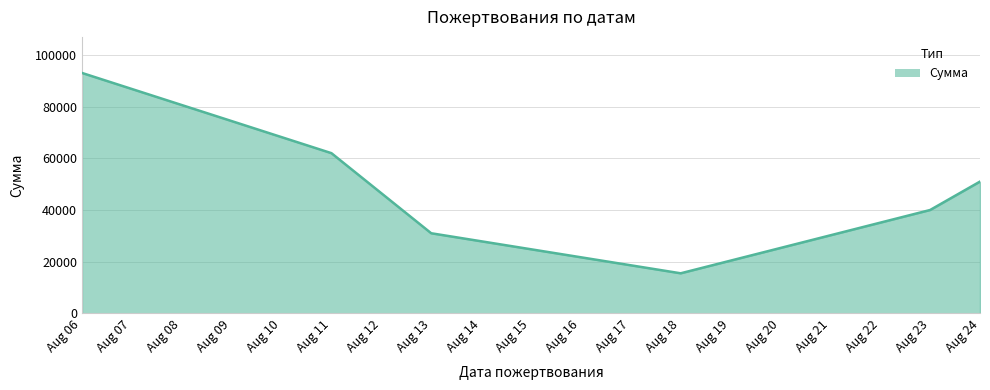

At which category does the data reach its first local valley?

Aug 18